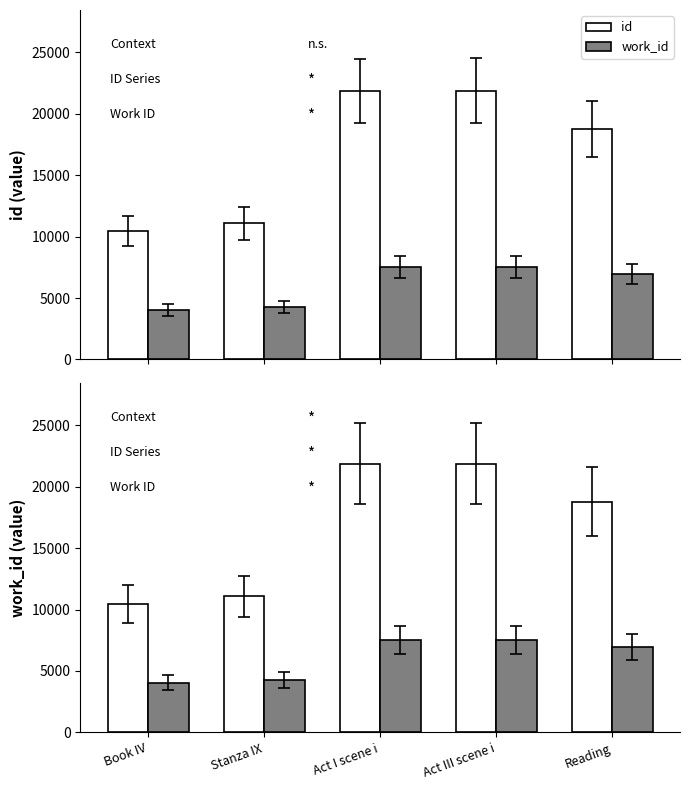

What is the difference between the maximum and minimum values in the work_id series?

3512